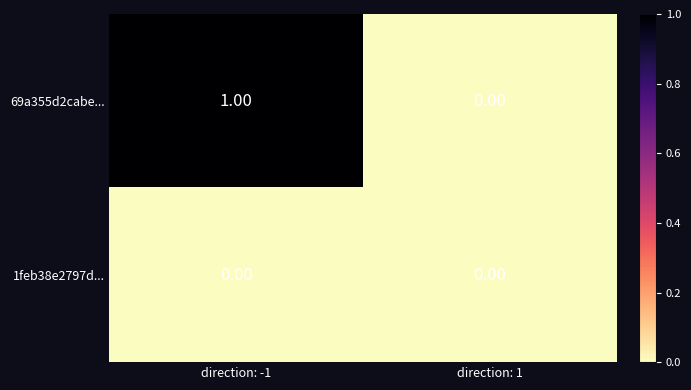

Rank the series by their maximum value, from lowest to highest.

1feb38e2797d..., 69a355d2cabe...